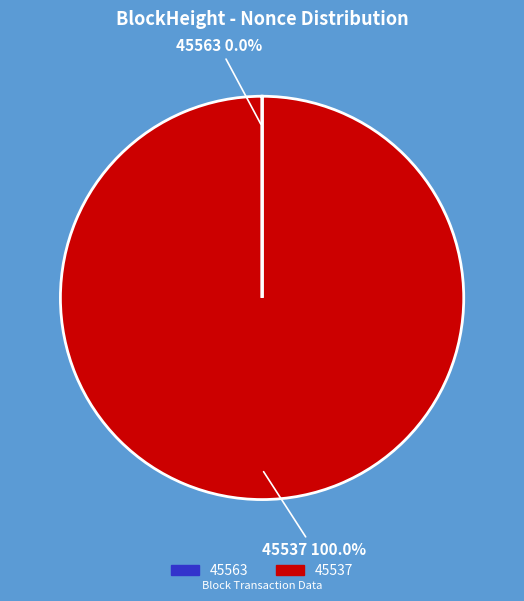

Which category has the biggest portion of the pie?

45537